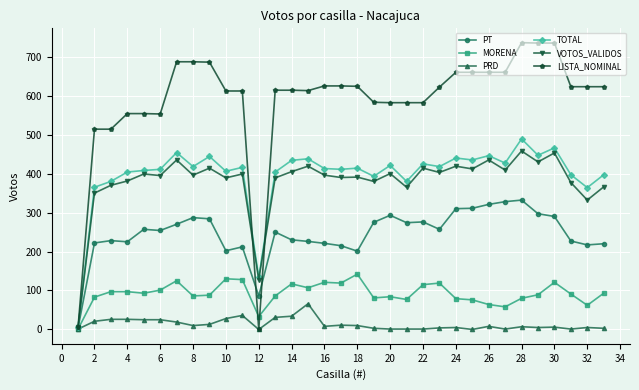

True or false: PT has more than 0 points higher than both neighbors.

True